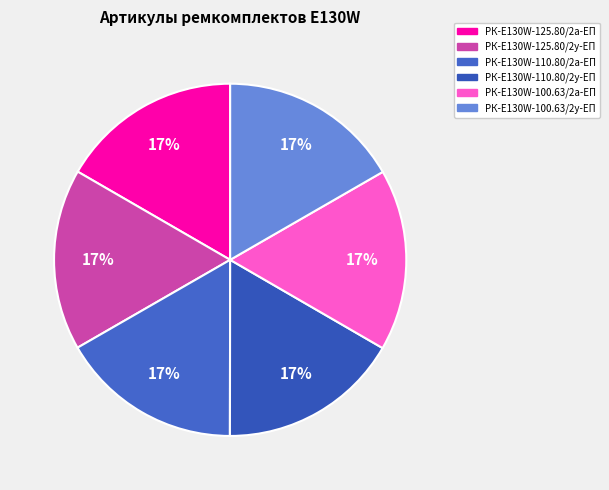

How many slices are in this pie chart?

6